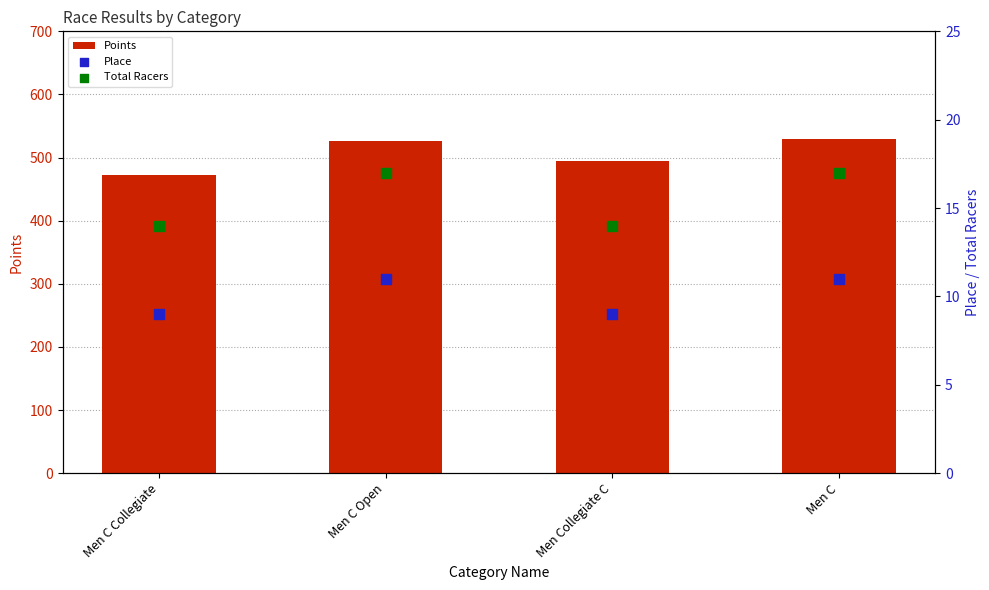

Which series reaches the maximum Y coordinate?

Points